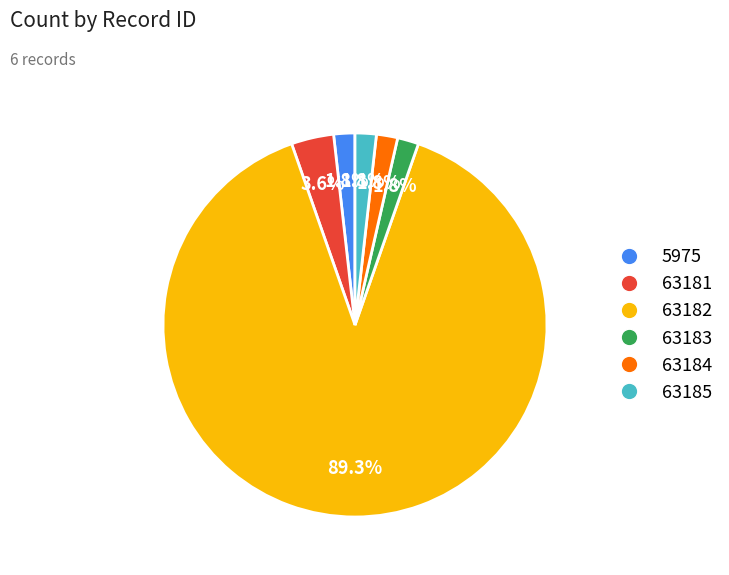

Between 63183 and 63182, which is larger?

63182